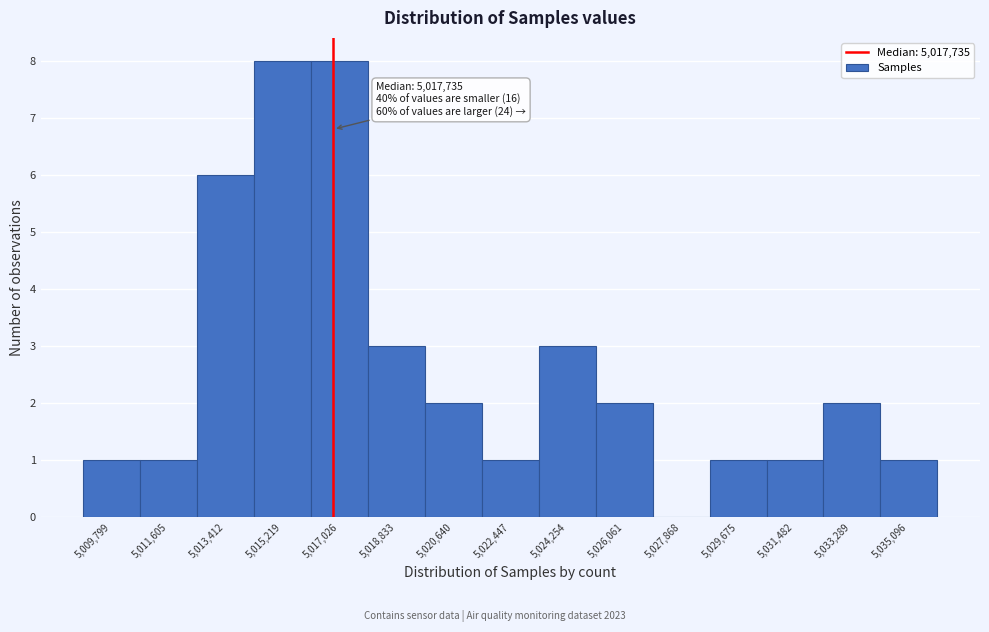

Reading left to right, what are all the values shown in this chart?

5,009,799=1	5,011,605=1	5,013,412=6	5,015,219=8	5,017,026=8	5,018,833=3	5,020,640=2	5,022,447=1	5,024,254=3	5,026,061=2	5,027,868=0	5,029,675=1	5,031,482=1	5,033,289=2	5,035,096=1